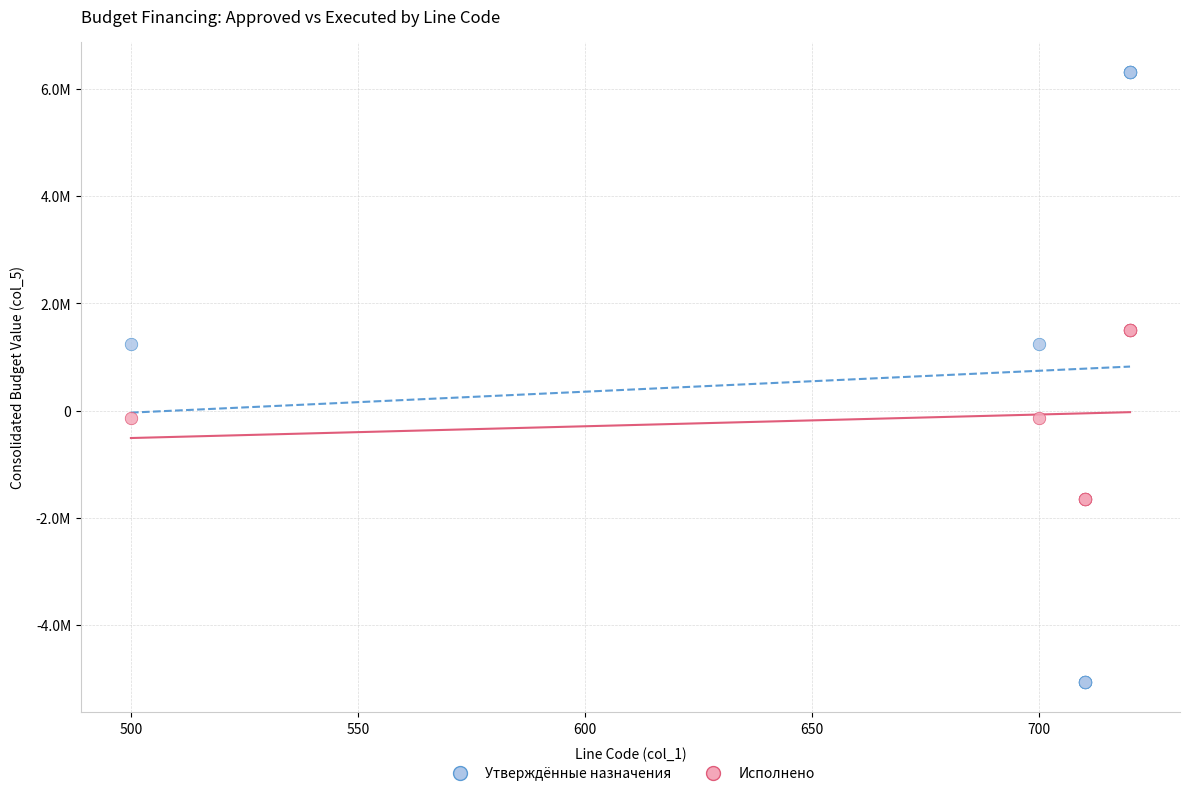

What are all the series names shown in the legend?

Утверждённые назначения, Исполнено